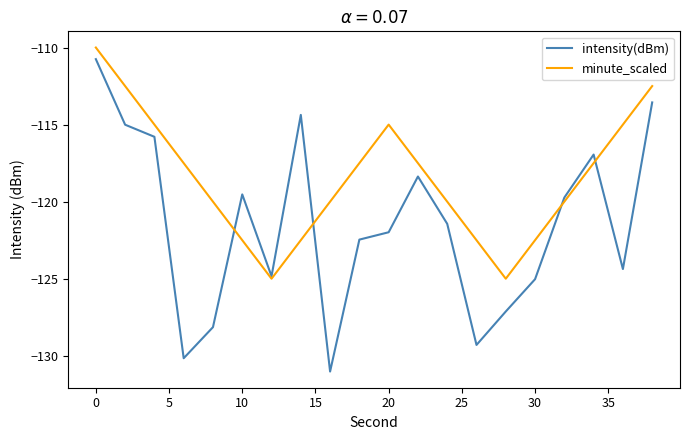

What are all the series names shown in the legend?

intensity(dBm), minute_scaled